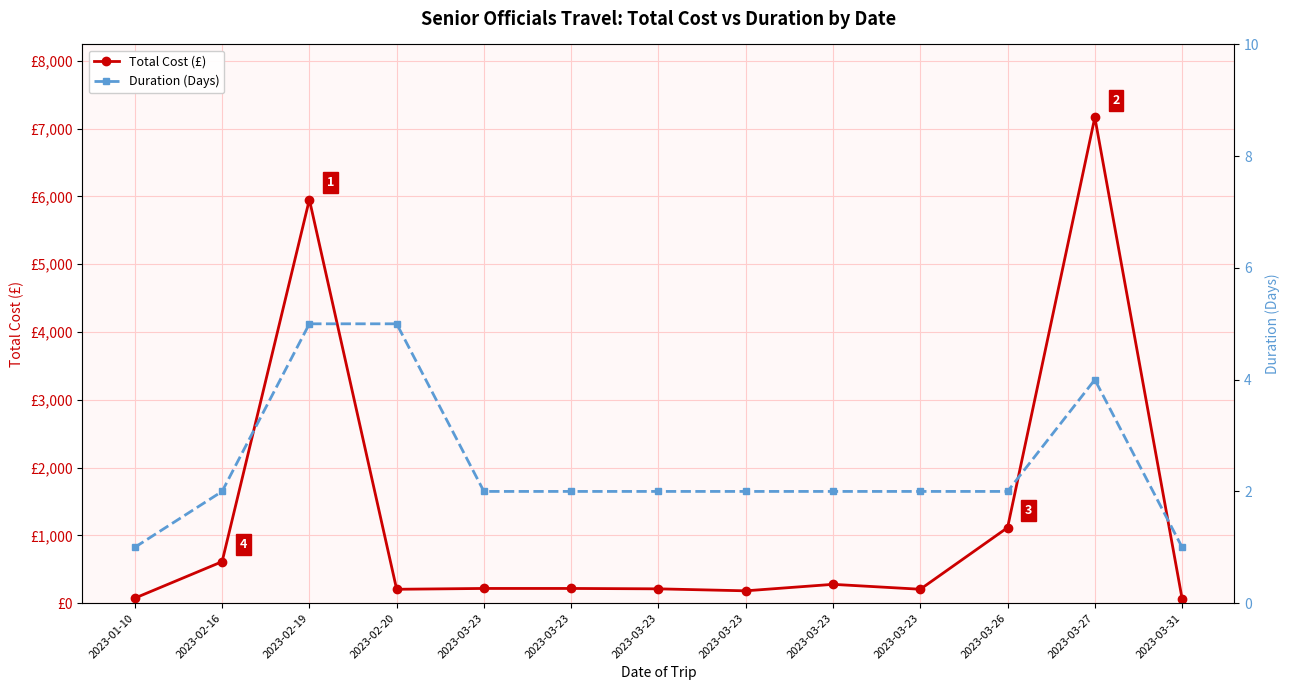

Between 2023-03-23 and 2023-03-23, which series saw the biggest shift?

Total Cost (£)